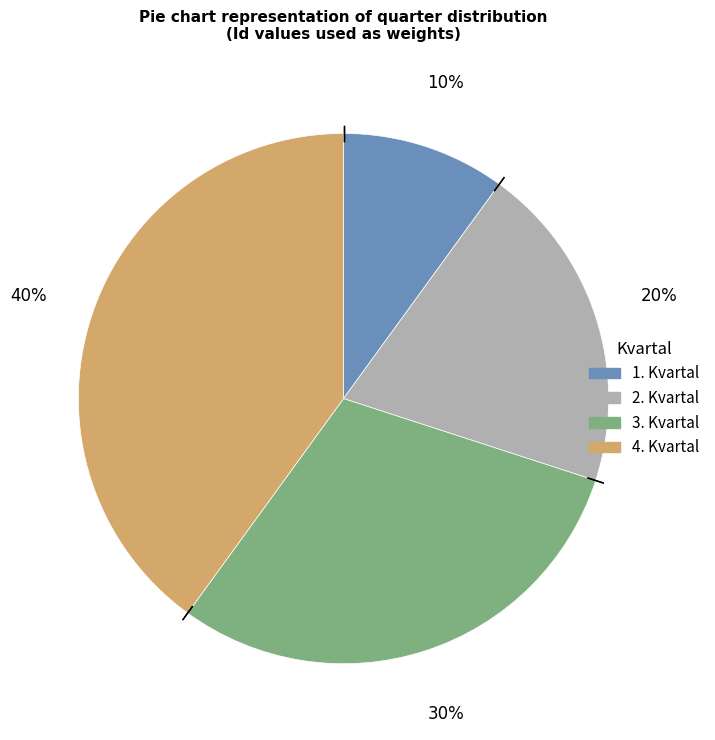

Count the number of slices in the pie.

4